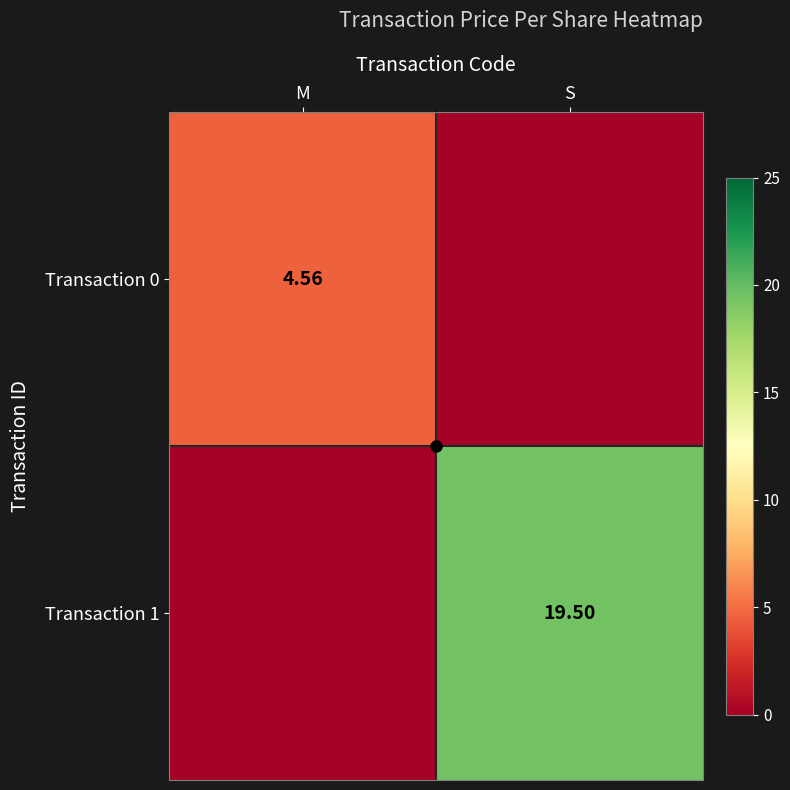

What is the total value across all series at S?

19.5